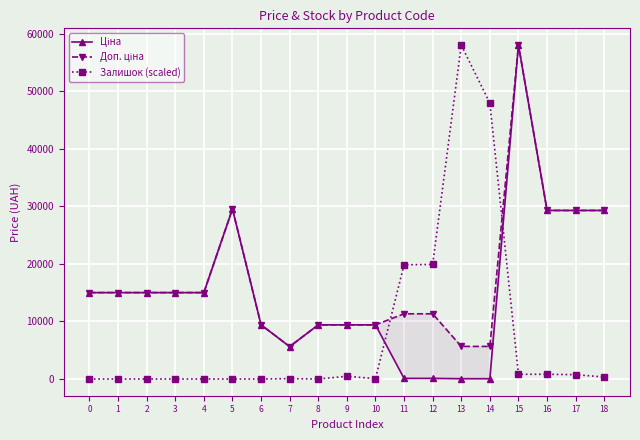

At which label does Ціна reach its minimum?

13